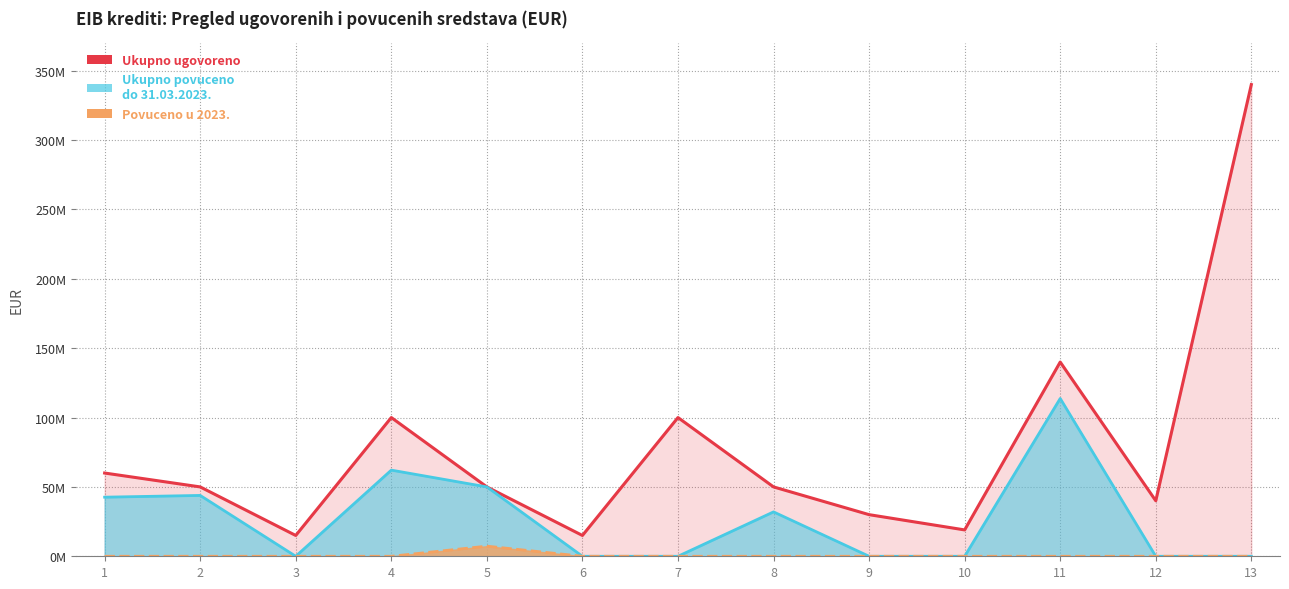

The value of Ukupno ugovoreno (EUR) at 13 is 535236658. True or false?

False